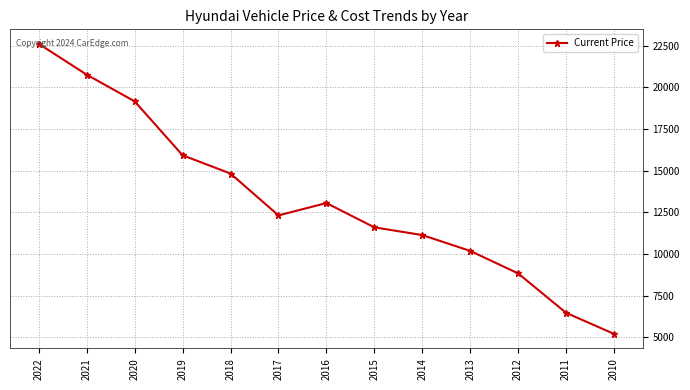

How many distinct data groups are displayed?

1